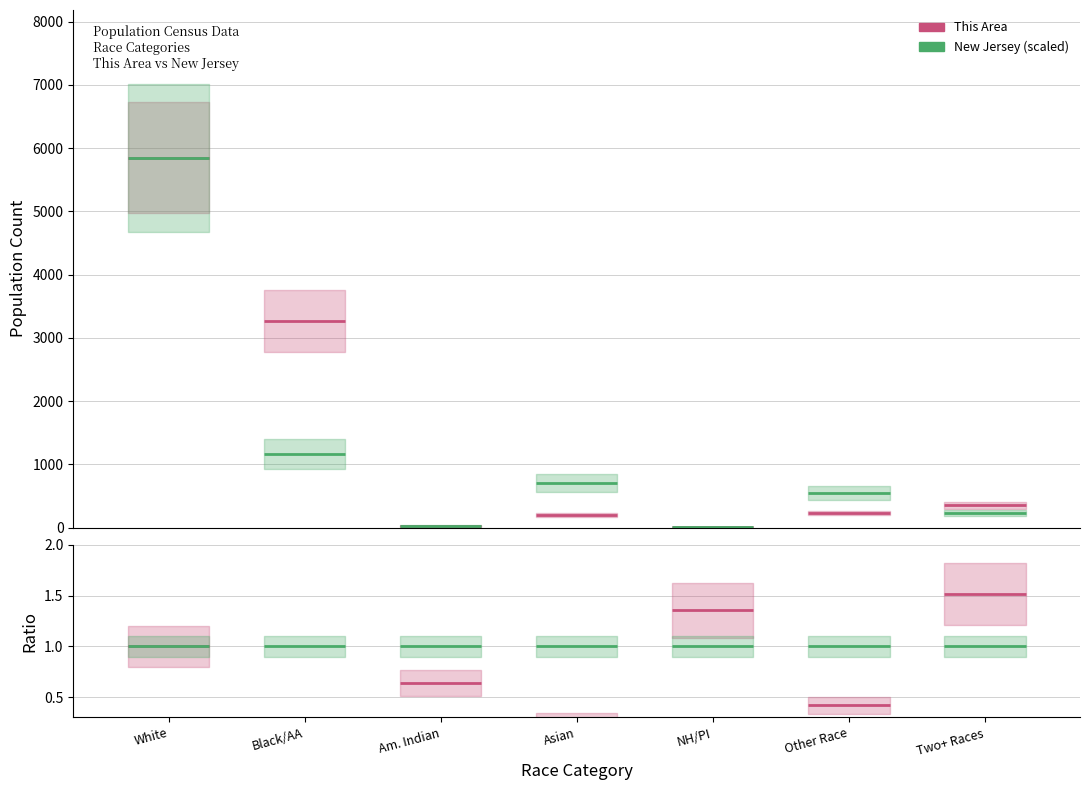

In National, how many points are higher than both neighbors (excluding endpoints)?

2